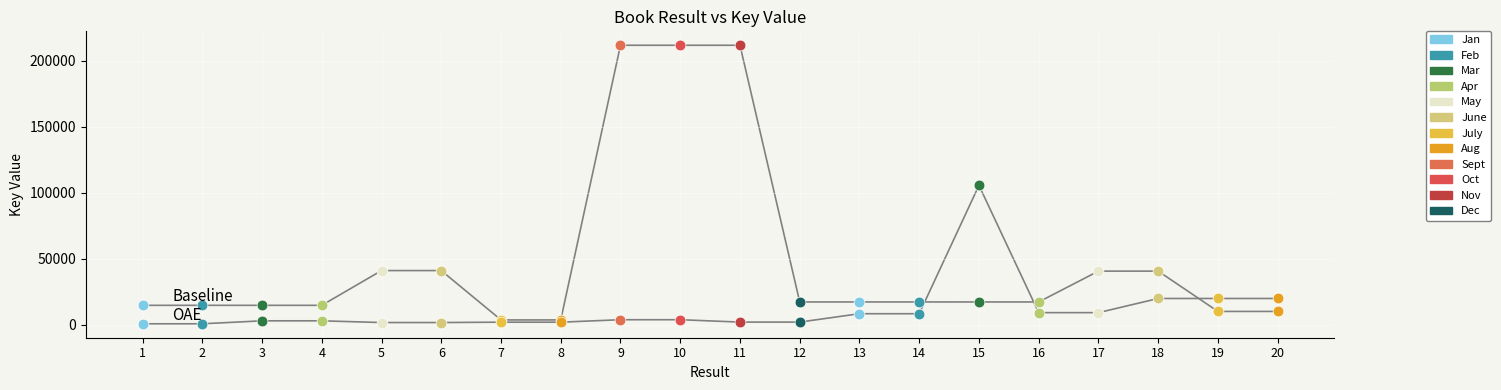

Is the value of Baseline at 4 greater than the value of OAE at 2?

Yes